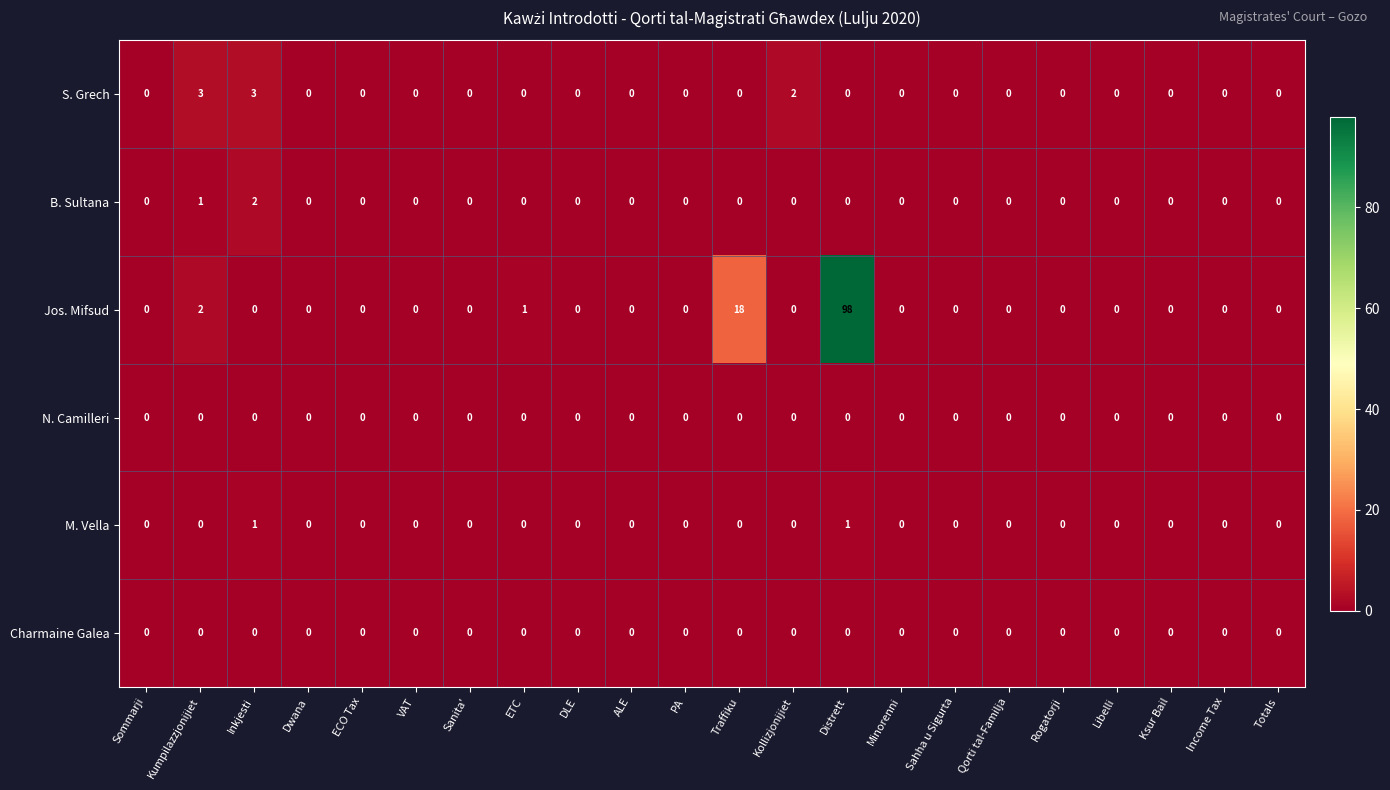

At which label is Jos. Mifsud closest to 49?

Traffiku